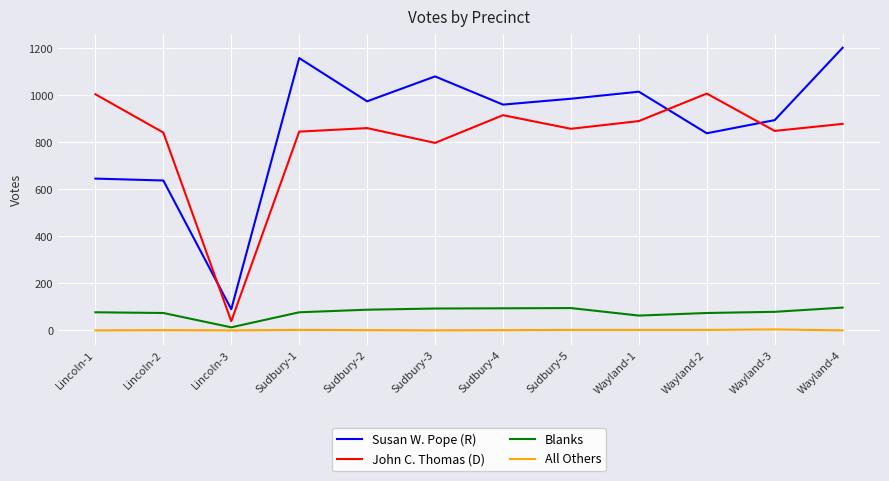

Is it true that Susan W. Pope (R) equals 326 at Wayland-4?

False